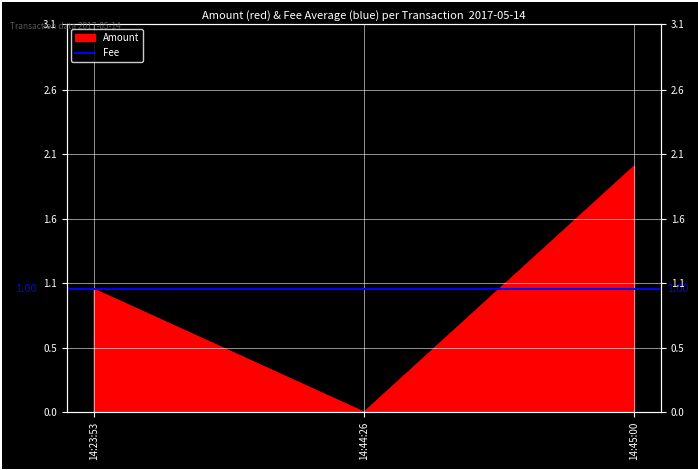

The value at 14:23:53 is 1. True or false?

True